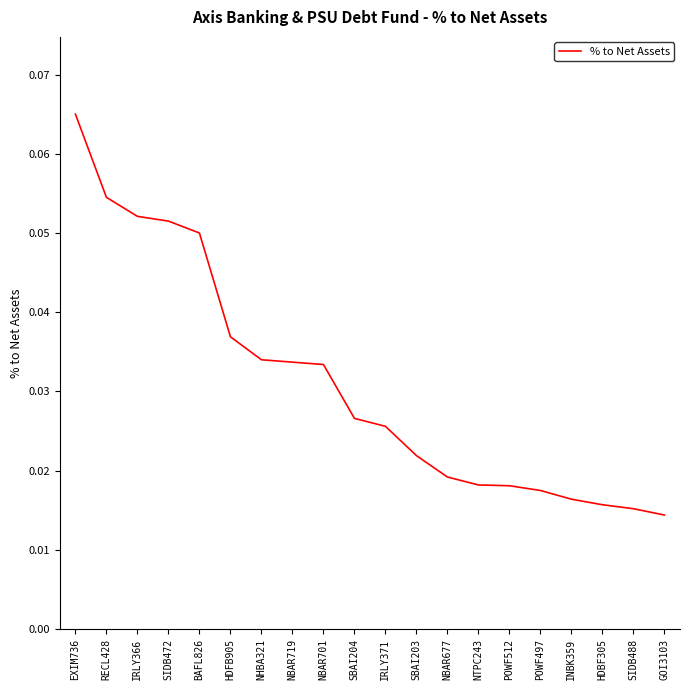

What position from the right is NBAR719?

13